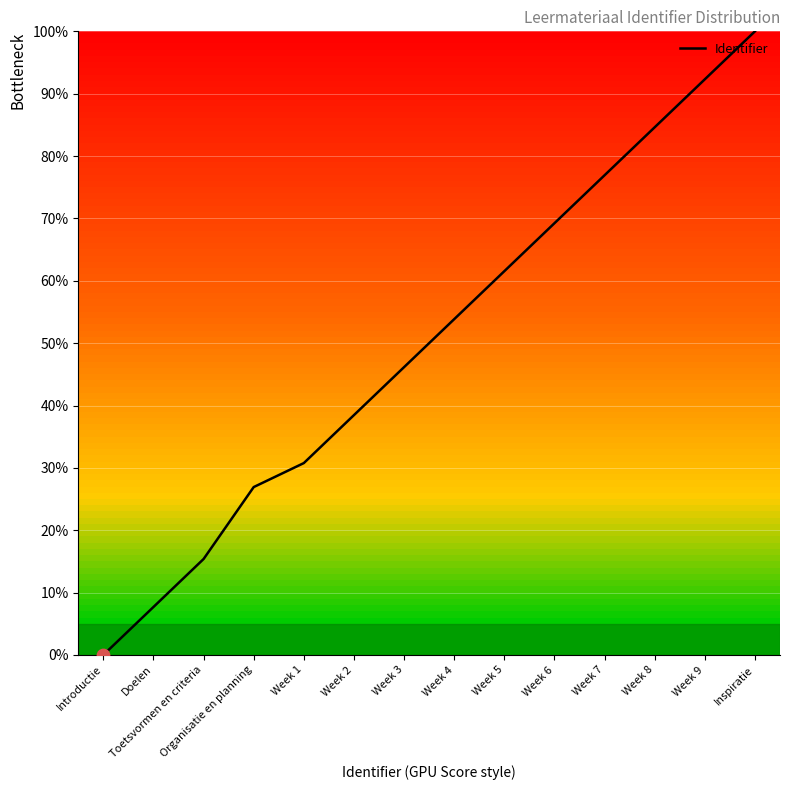

Which has a higher value, Organisatie en planning or Doelen?

Organisatie en planning